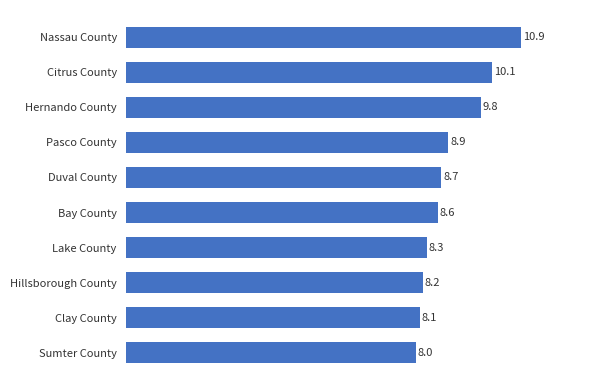

Which category has the lowest value across all series?

Sumter County